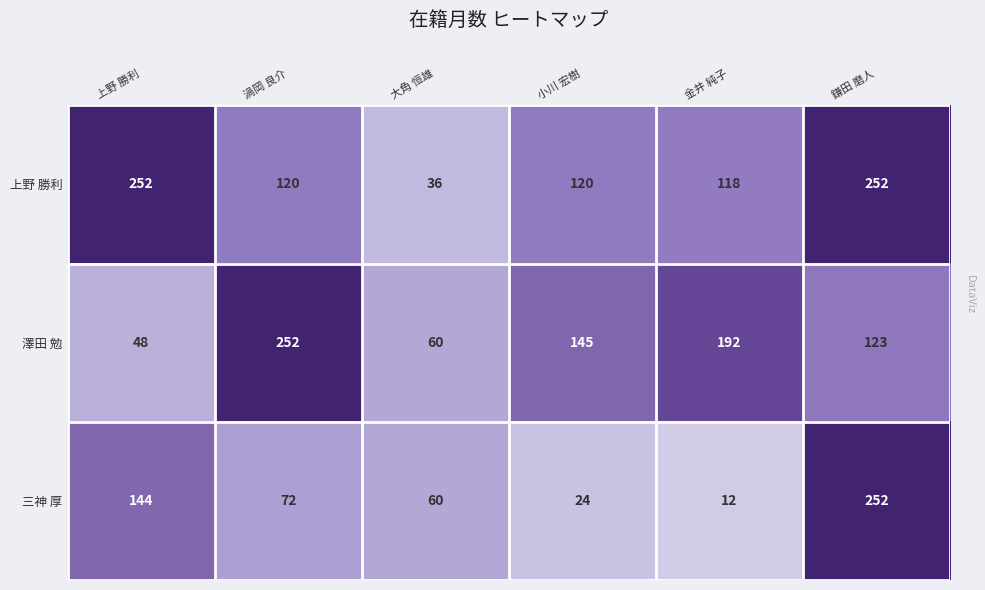

Which label corresponds to the smallest value in the chart?

金井 純子